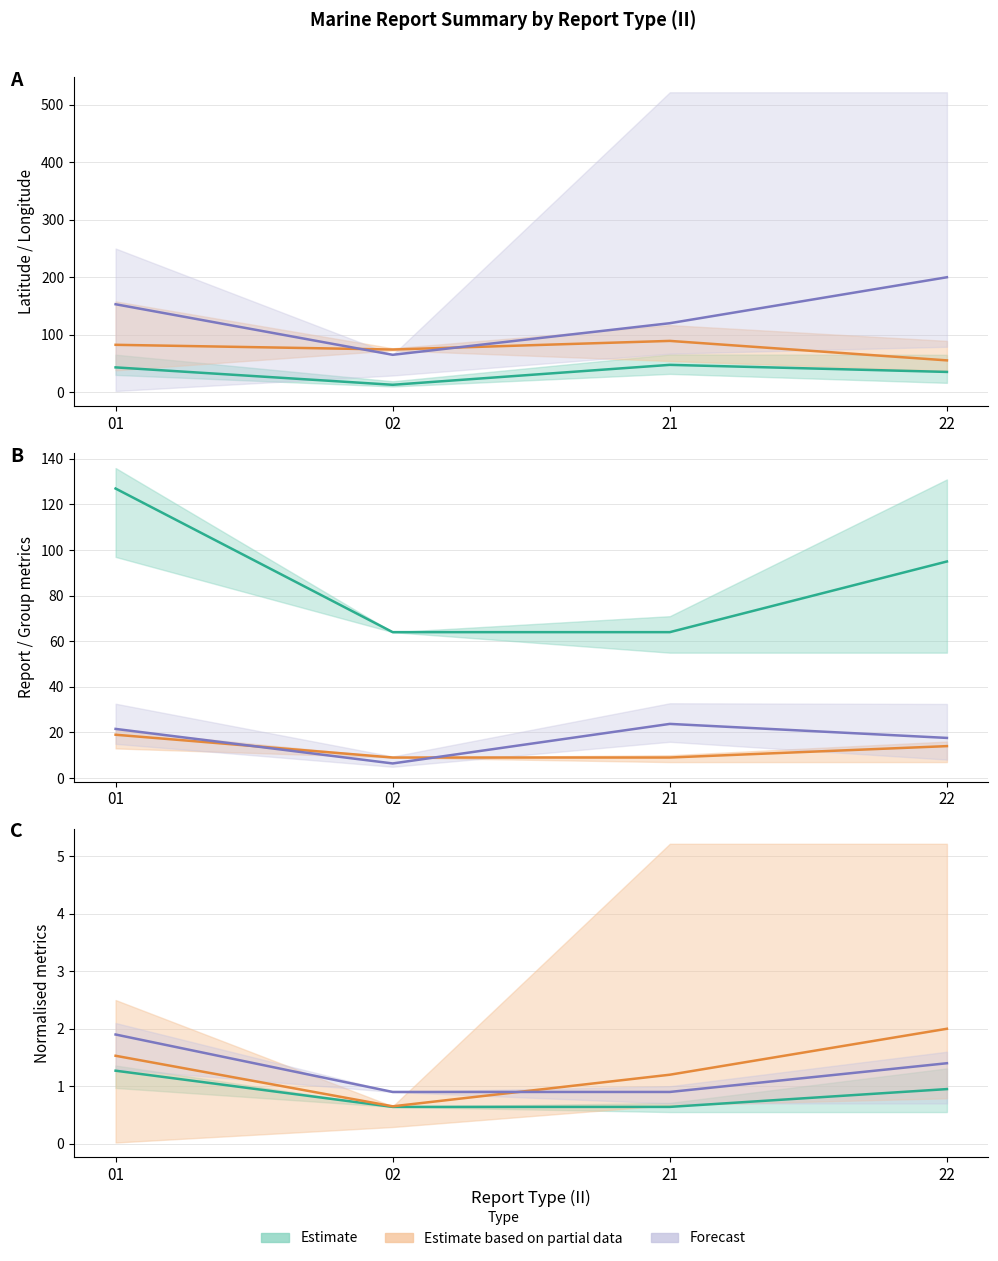

Where is the first local maximum for avg_LAT?

21